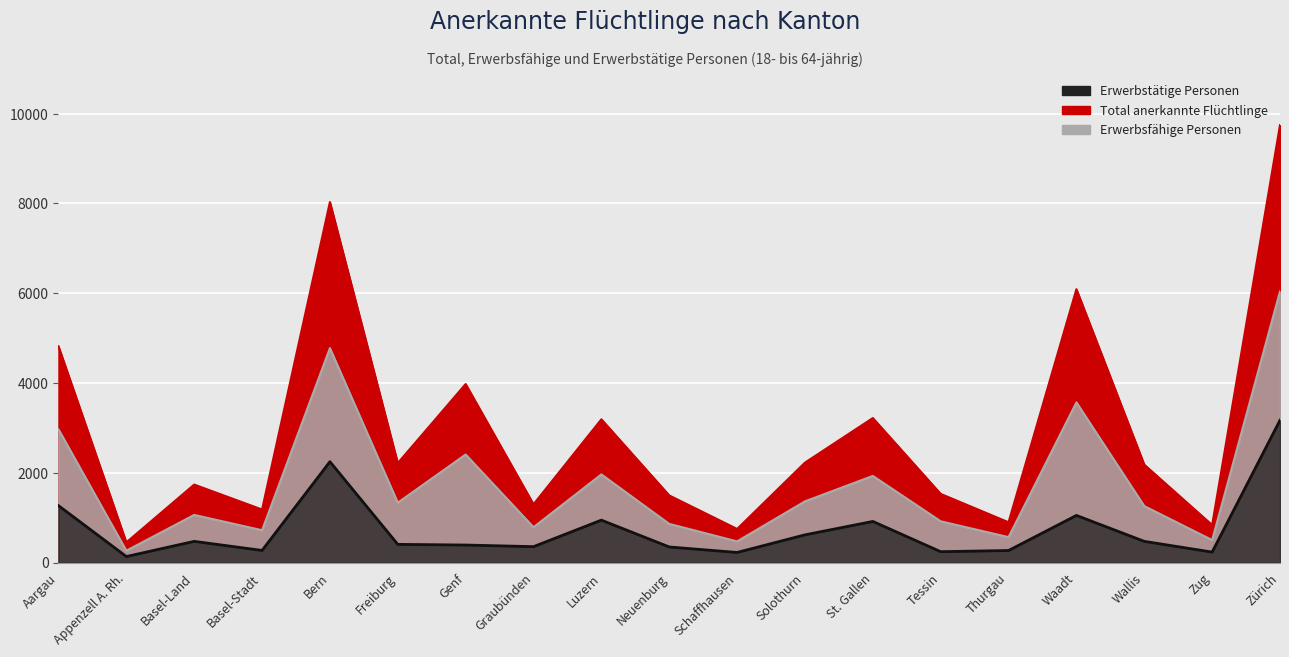

Rank the categories by Total anerkannte Flüchtlinge value from highest to lowest.

Zürich, Bern, Waadt, Aargau, Genf, St. Gallen, Luzern, Solothurn, Freiburg, Wallis, Basel-Land, Tessin, Neuenburg, Graubünden, Basel-Stadt, Thurgau, Zug, Schaffhausen, Appenzell A. Rh.